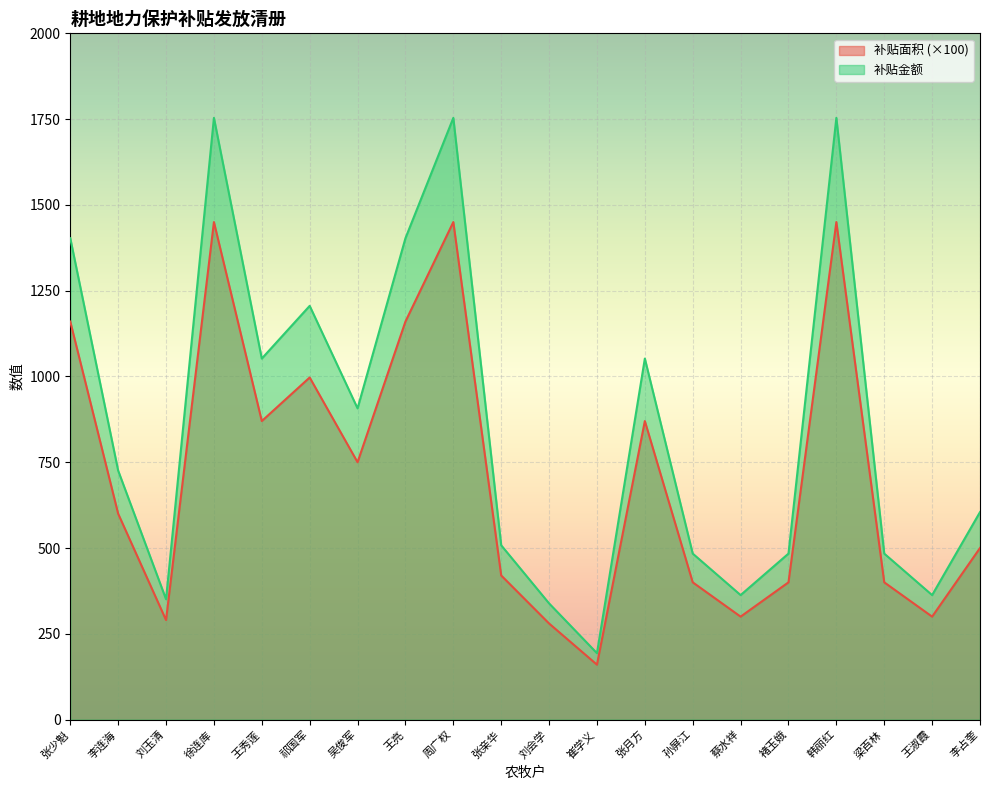

At which label does 补贴面积 reach its peak?

徐连库